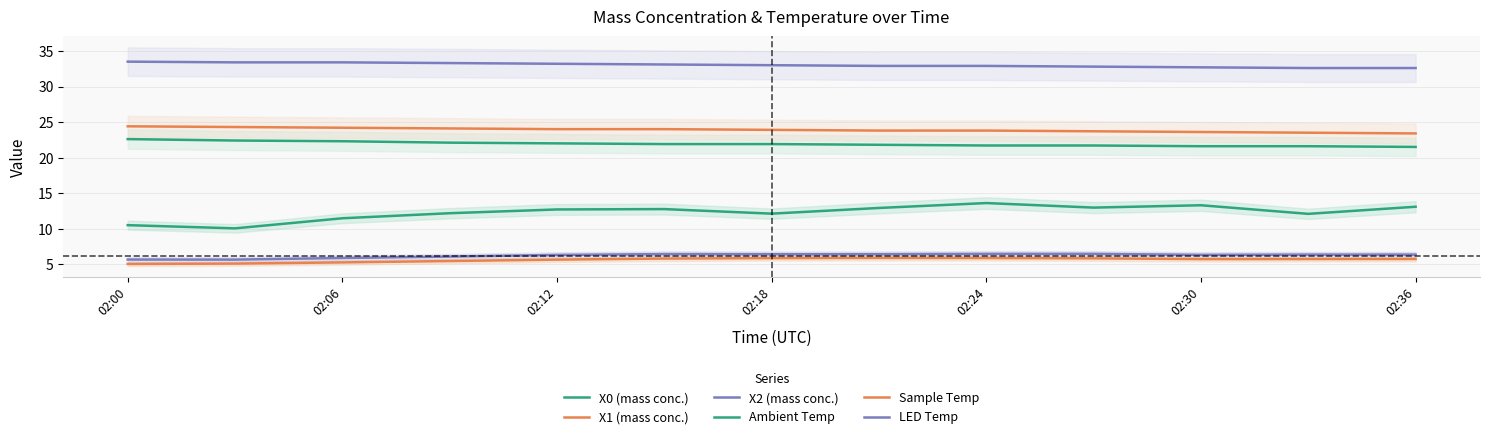

True or false: Ambient Temp and X2 (mass conc.) intersect in this chart.

False